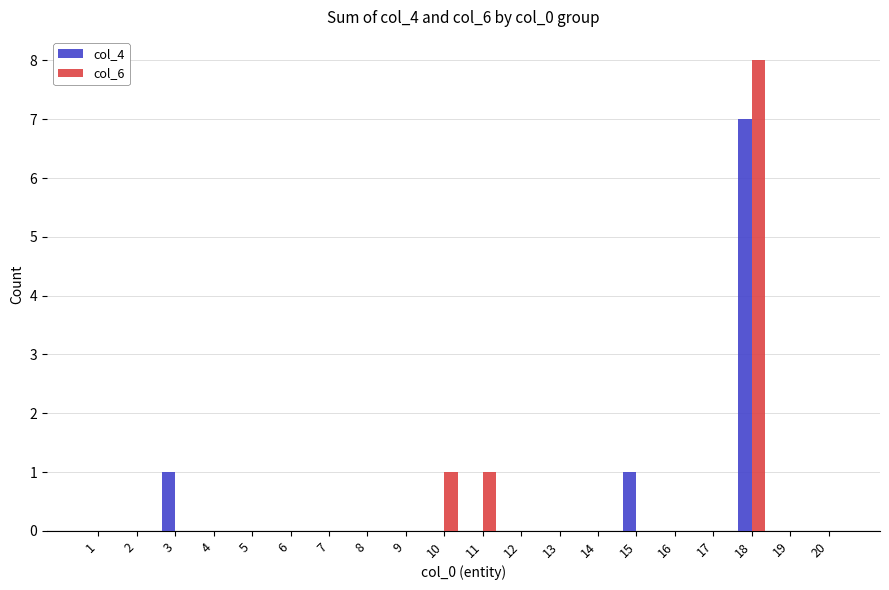

Is it true that col_6 equals -4 at 13?

False